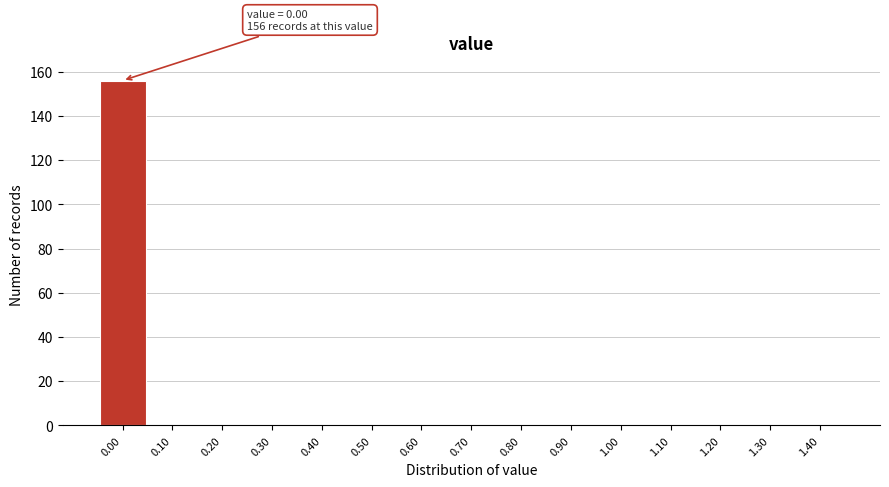

Reading left to right, extract all data points from this chart.

0.00=156	0.10=0	0.20=0	0.30=0	0.40=0	0.50=0	0.60=0	0.70=0	0.80=0	0.90=0	1.00=0	1.10=0	1.20=0	1.30=0	1.40=0